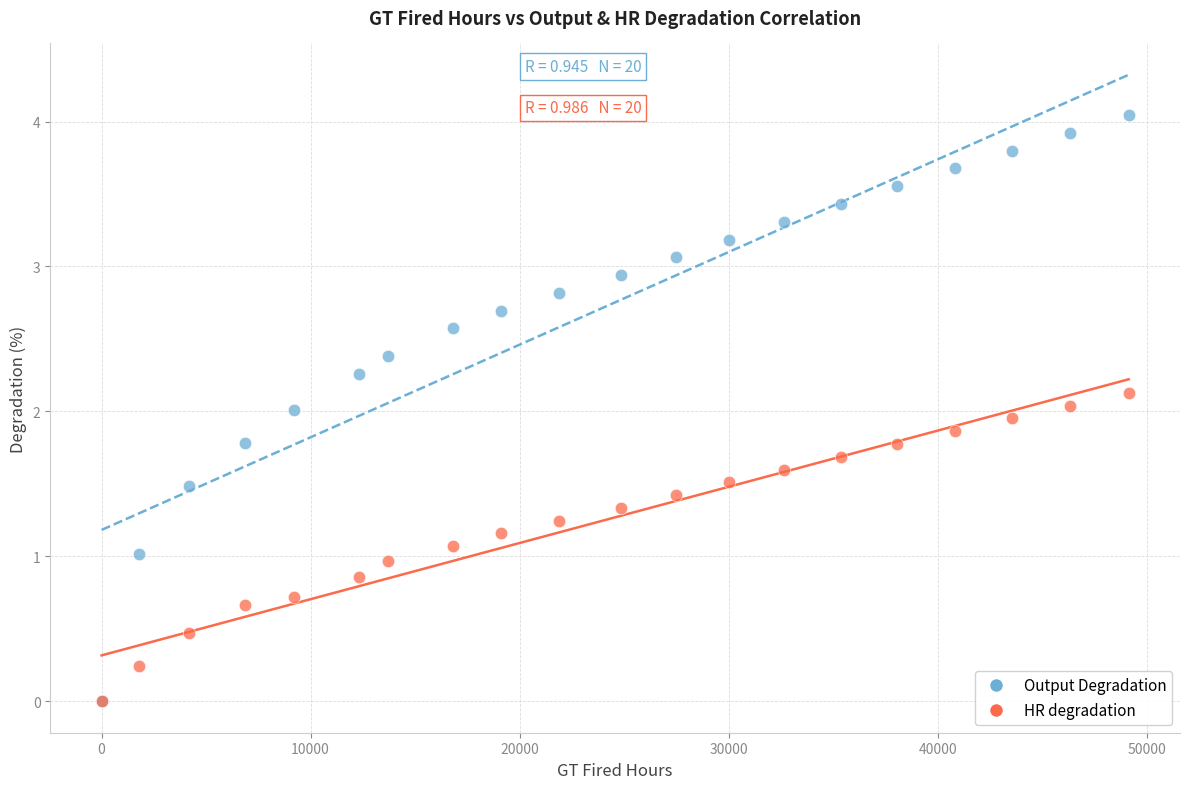

What are all the series names shown in the legend?

Output Degradation, HR degradation